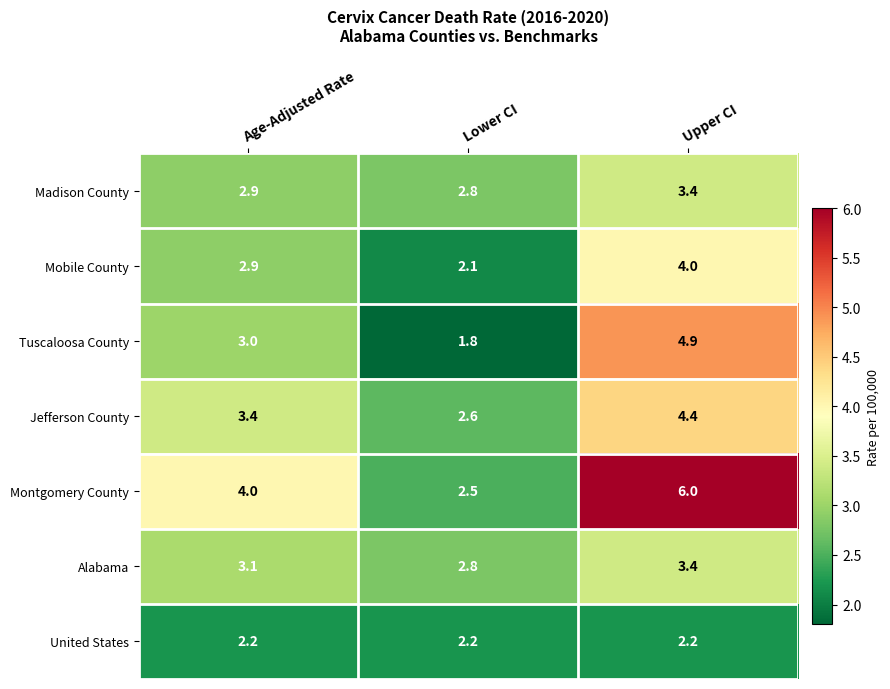

What is the total value across all series at Age-Adjusted Rate?

21.5